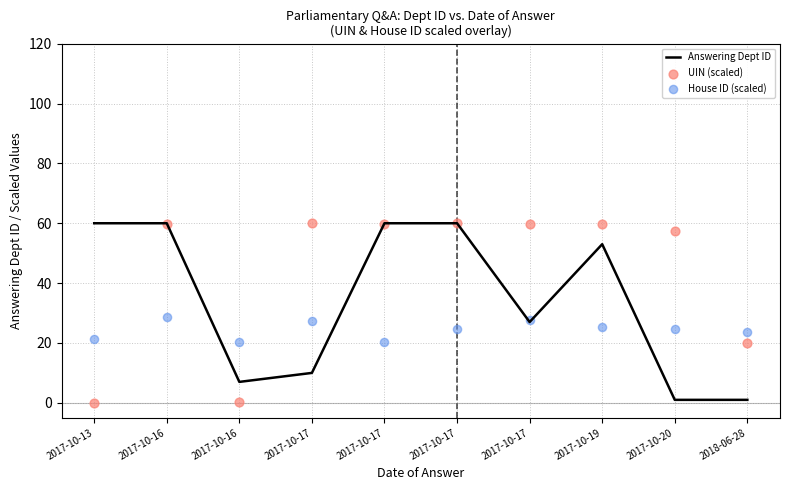

Is the value of UIN (scaled) at 2017-10-20 greater than the value of House ID (scaled) at 2017-10-13?

Yes